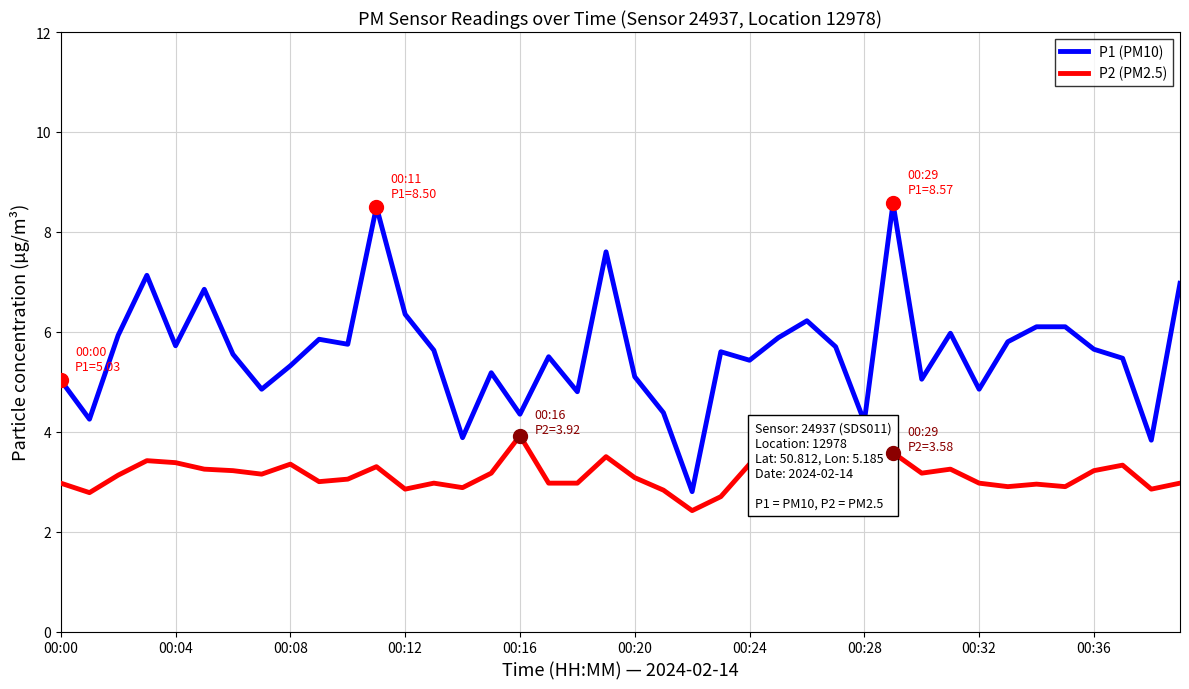

What is the smallest value displayed?

2.4